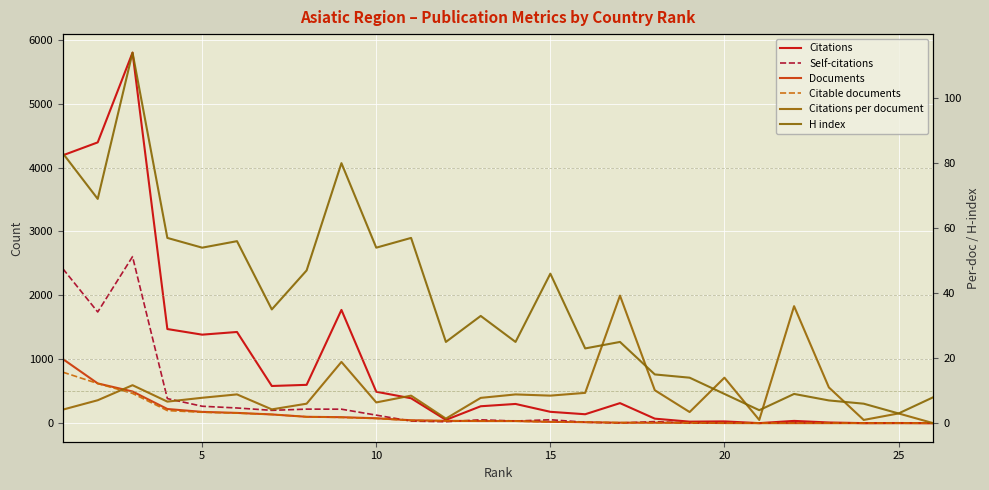

How many series are shown in this chart?

6